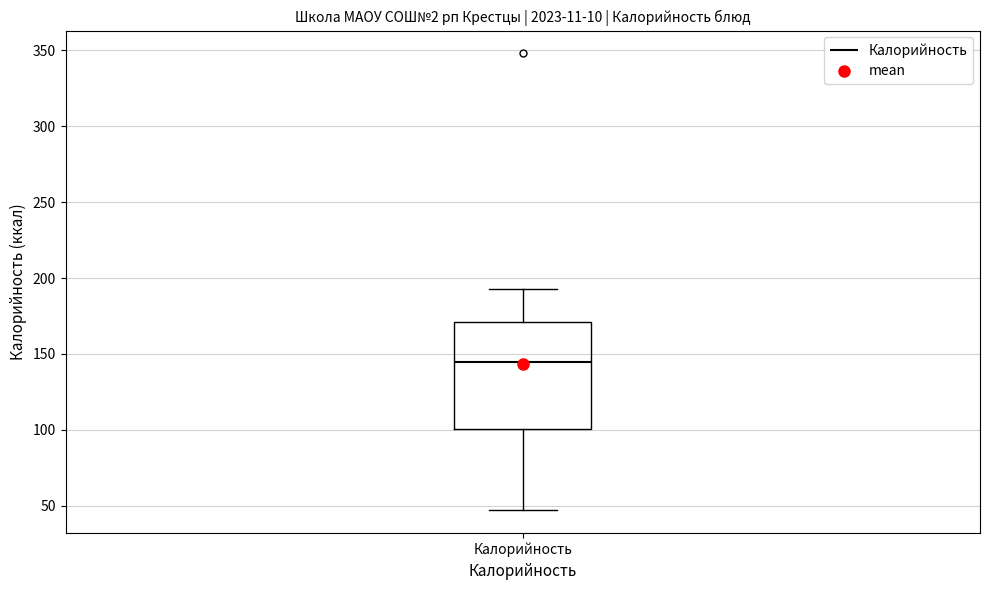

Transcribe this box plot: give where the median line is, the range the box spans, and where the two whiskers end, as read against the y-axis. The values are not printed on the chart, so give them approximately, as read against the axis.

median 145, box 100 to 170, whiskers 45 to 195